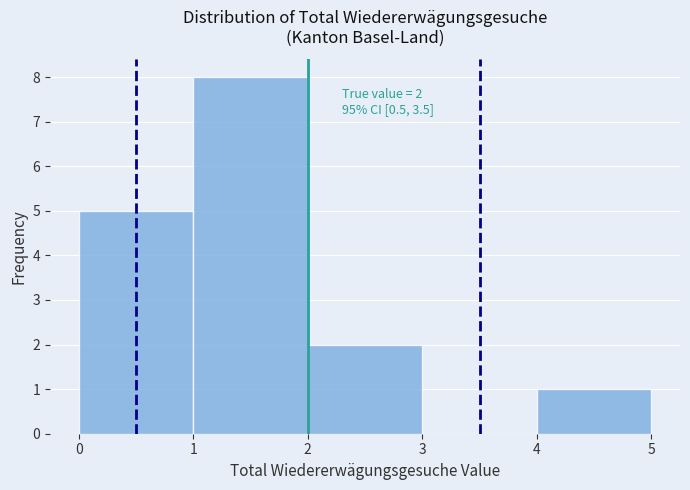

Over which range of the x-axis is the bar tallest?

1 to 2